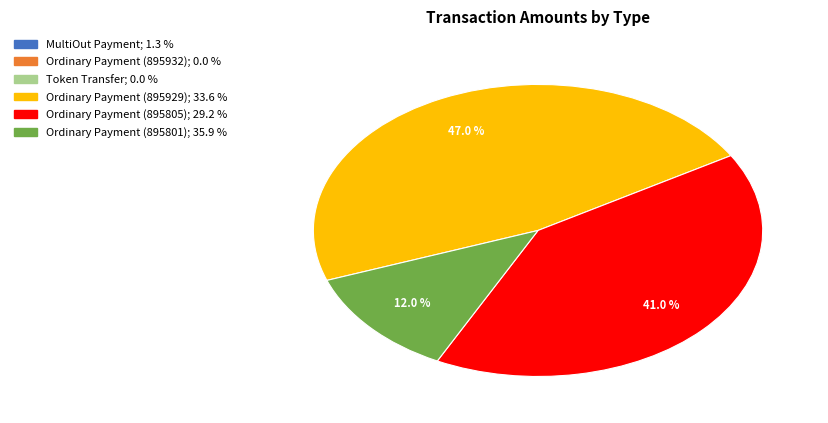

Is there any slice that represents more than half of the pie?

No